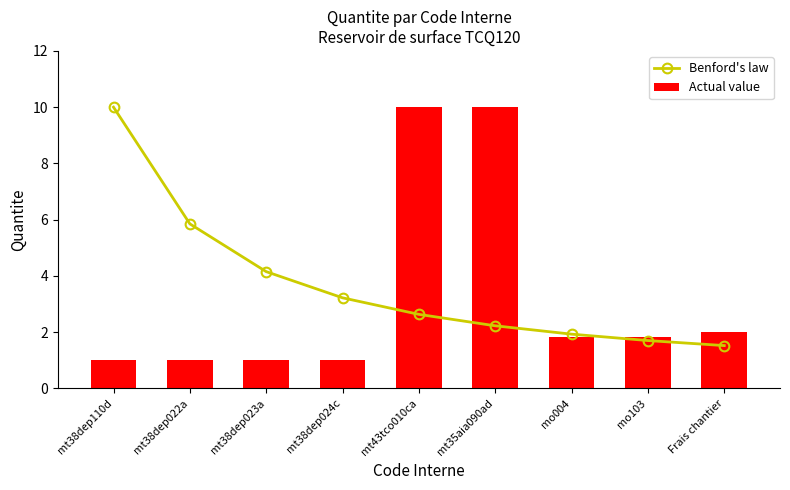

What is the spread (max minus min) of values at mt35aia090ad?

7.8